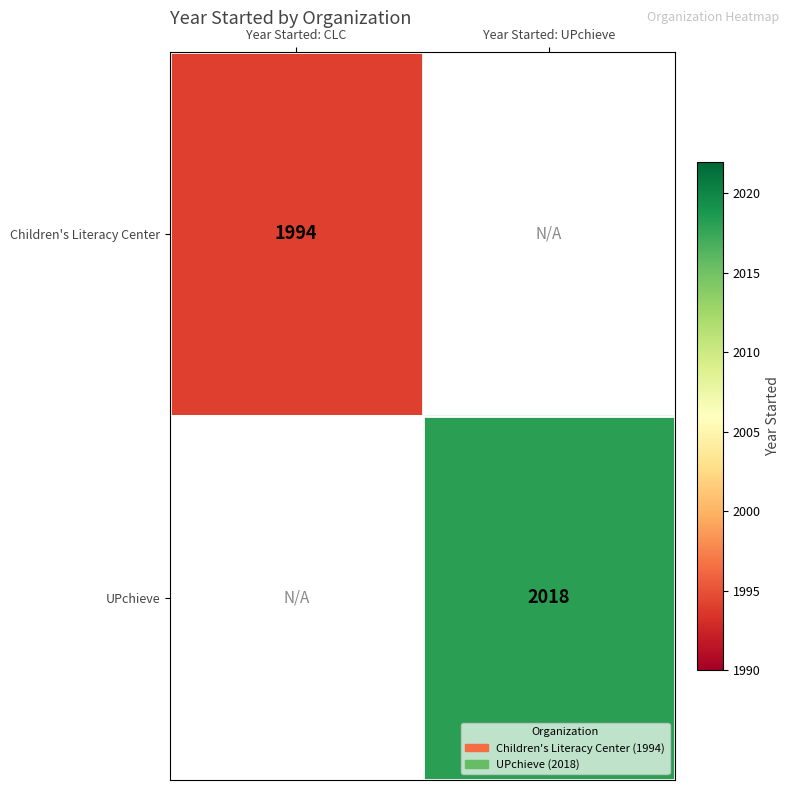

True or false: Children's Literacy Center has a value of 2698 at Year Started: CLC.

False